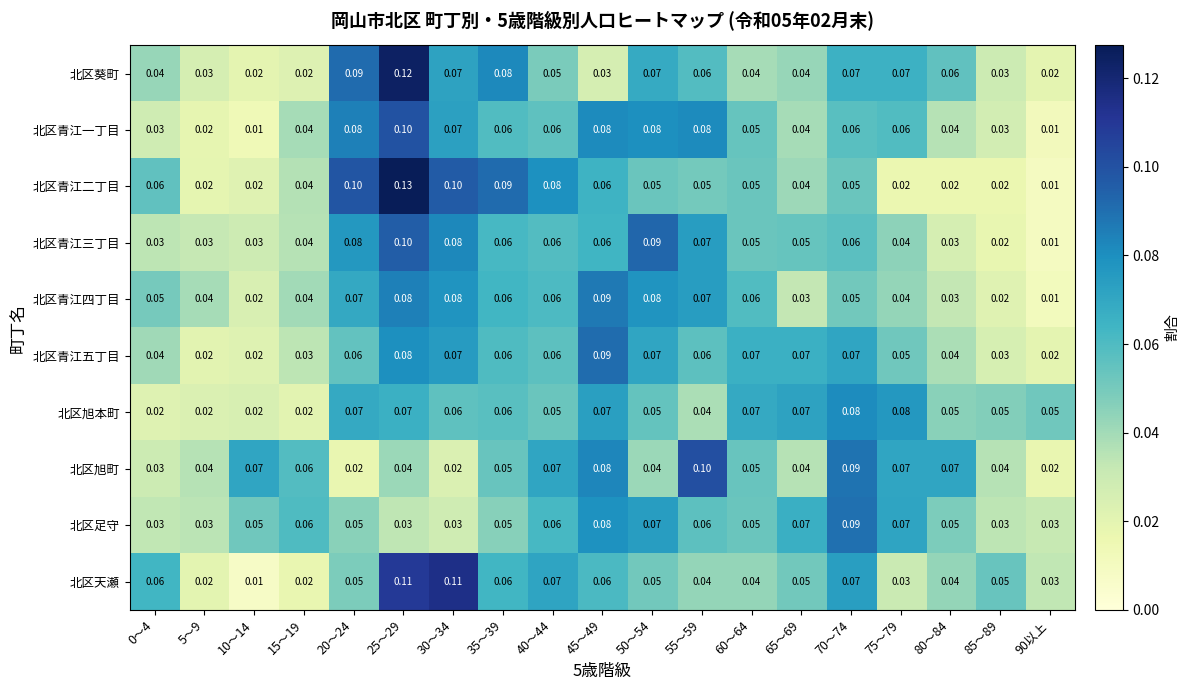

Which series changed the most between 45～49 and 85～89?

北区青江四丁目